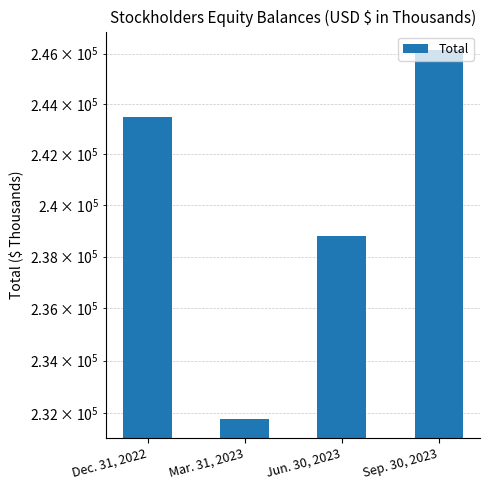

Is it true that the value at Mar. 31, 2023 is 406572?

False